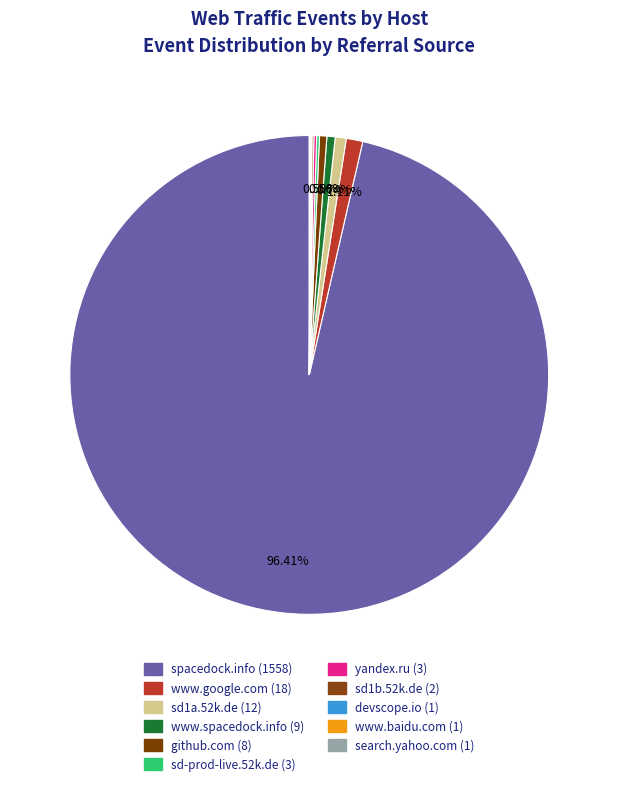

Which category has the biggest portion of the pie?

spacedock.info